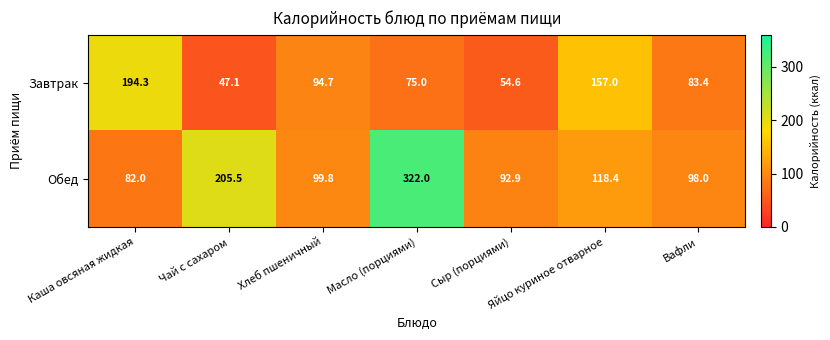

What is the greatest value displayed?

322.0